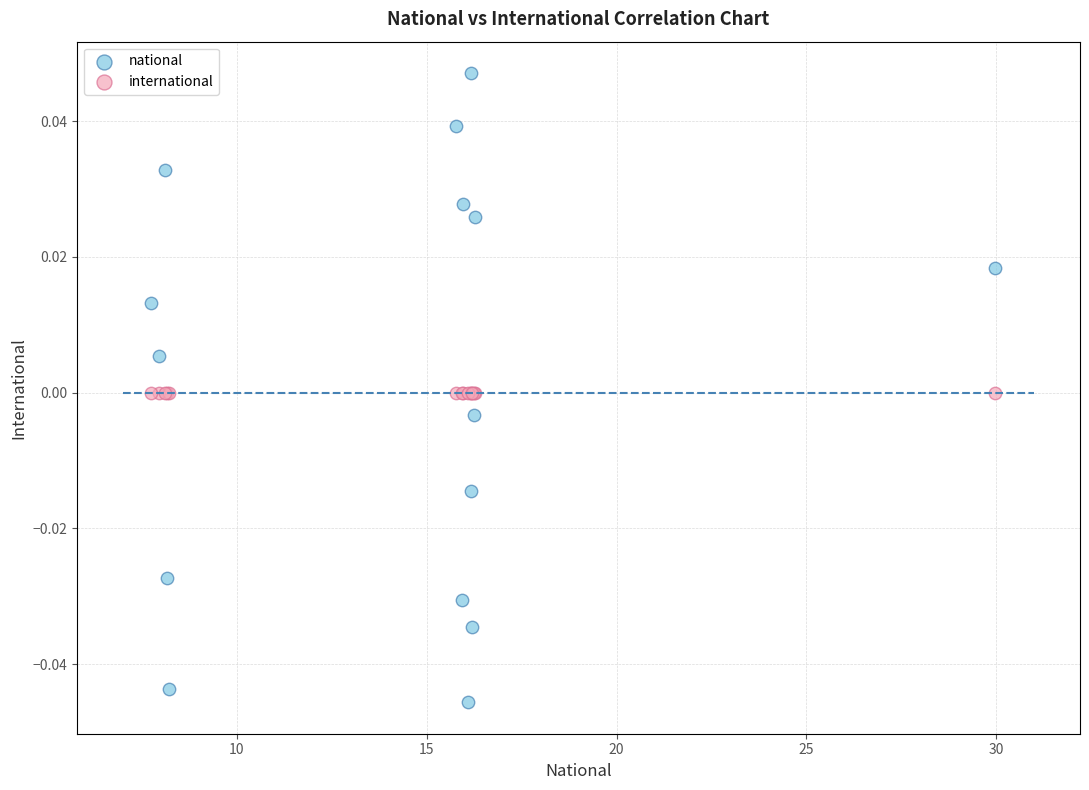

Which series reaches the maximum Y coordinate?

national